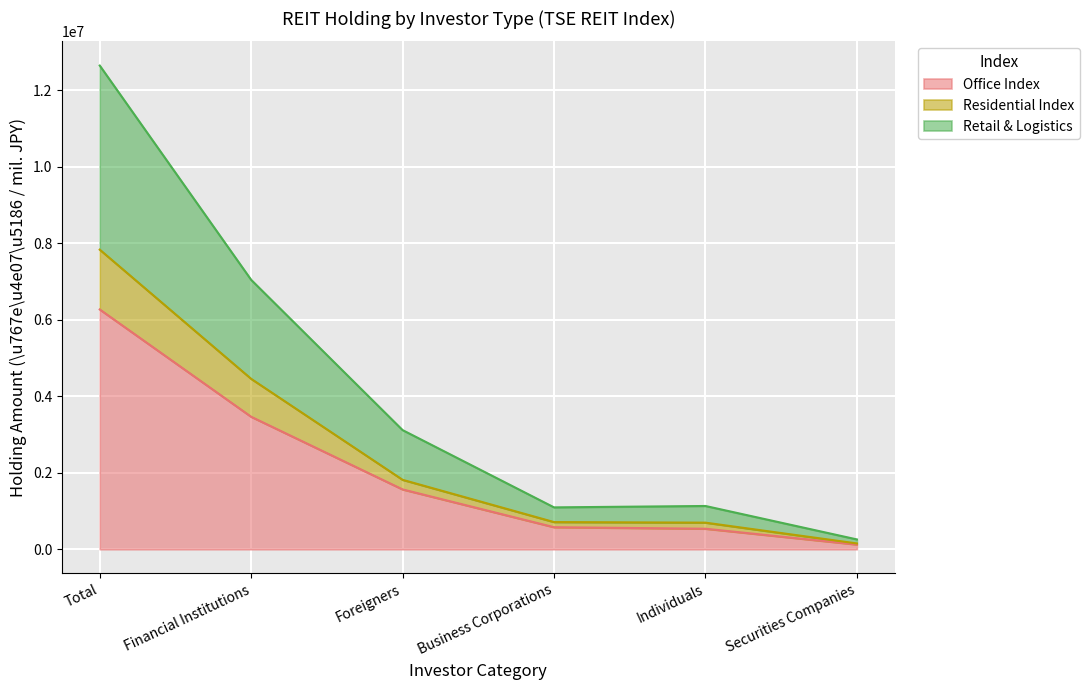

Where does the Residential Index series first go above 1815771?

Total